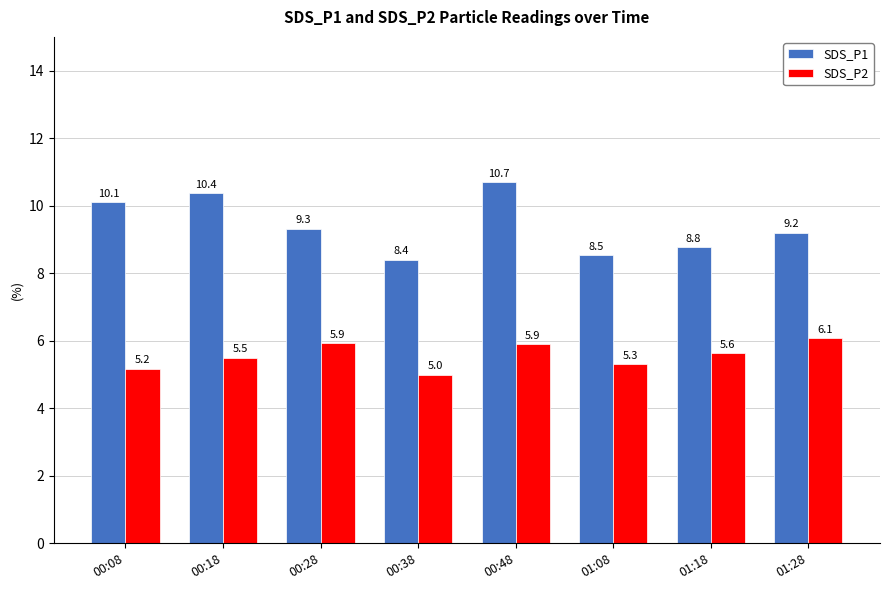

What is the minimum value shown in the chart?

5.0